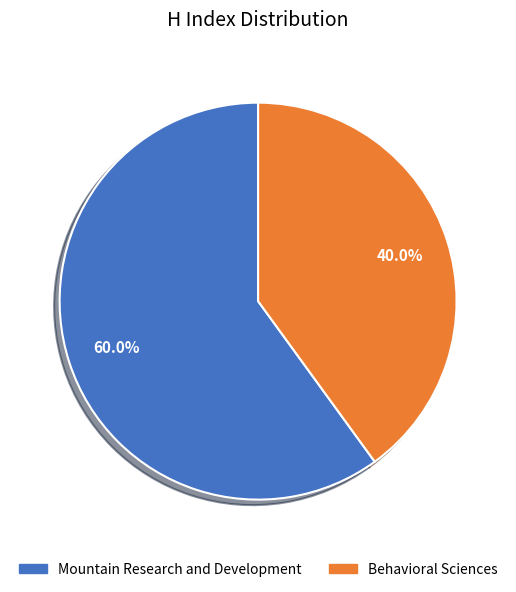

Which category has the smallest portion of the pie?

Behavioral Sciences